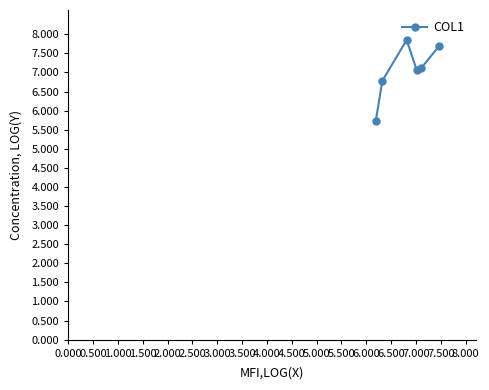

How many interior local valleys (lower than both neighbors) does the data have?

1